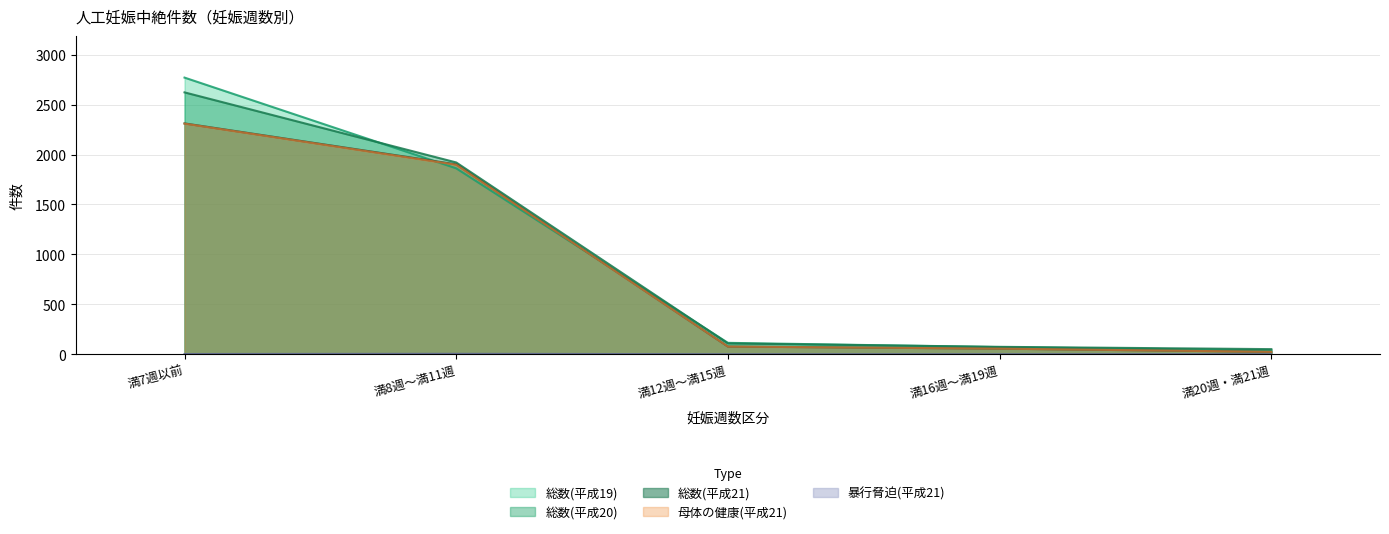

What is the sum of all 暴行脅迫(平成21) values?

6